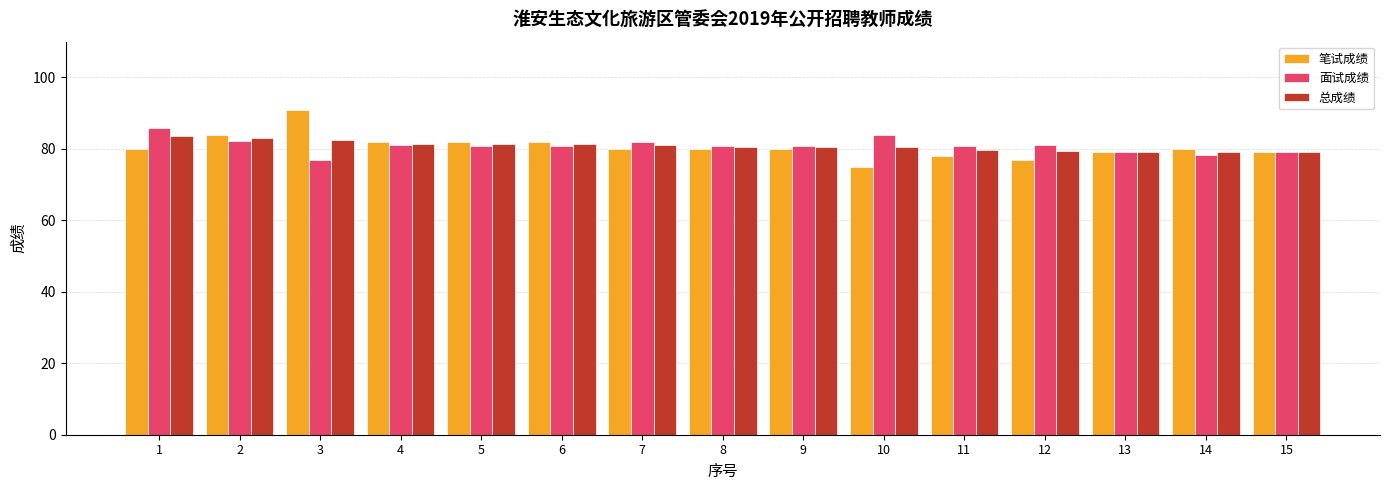

Which series has the largest range (max minus min)?

笔试成绩